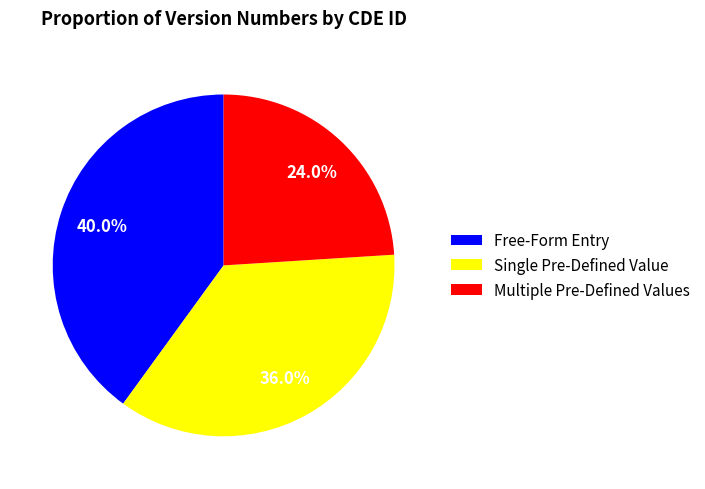

Rank the categories by value from highest to lowest.

Free-Form Entry, Single Pre-Defined Value, Multiple Pre-Defined Values